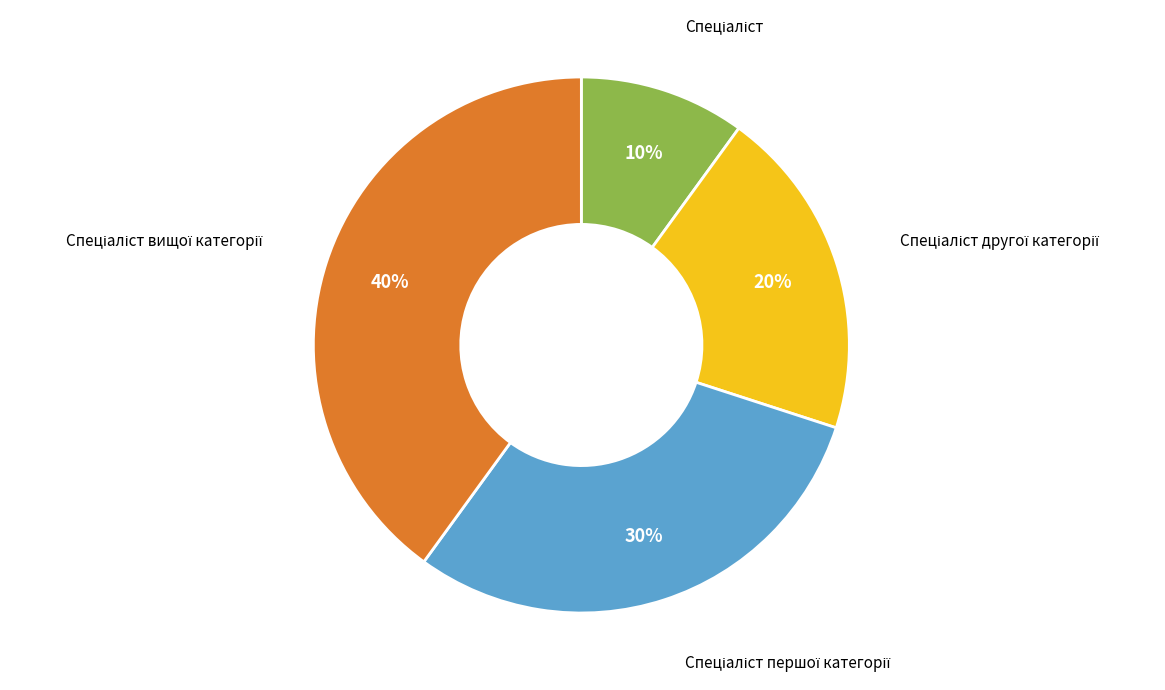

To the nearest percent, what is the difference between the largest and smallest slice percentages?

30%